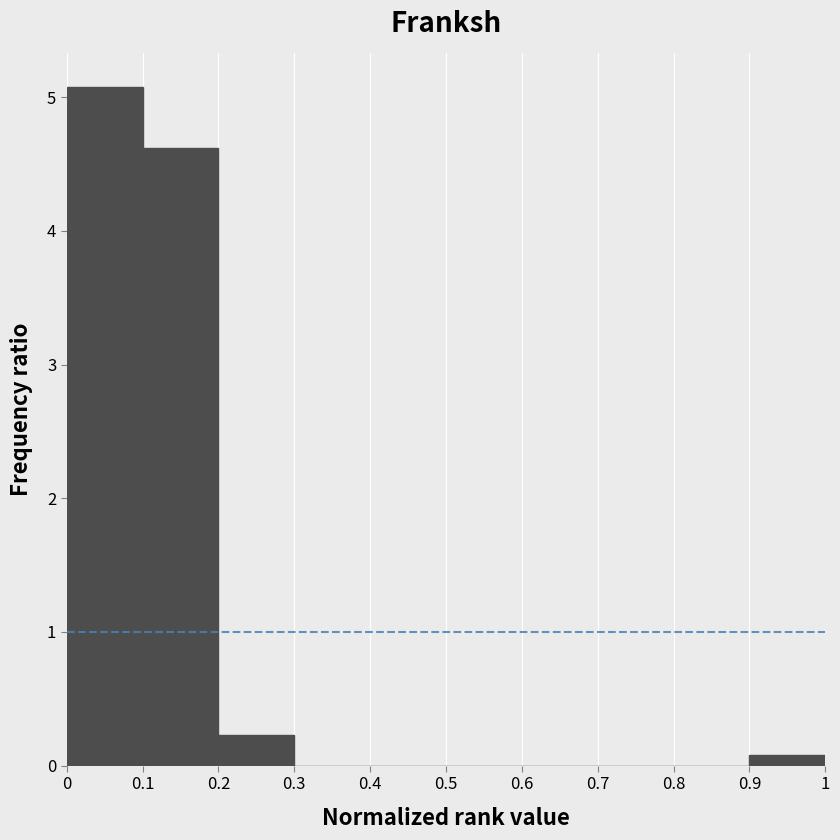

Reading left to right, transcribe this chart: for each bar, give the range it covers on the x-axis and its height. The values are not printed on the chart, so give them approximately, as read against the axis.

0 to 0.1: 5.1
0.1 to 0.2: 4.6
0.2 to 0.3: 0.2
0.3 to 0.4: 0
0.4 to 0.5: 0
0.5 to 0.6: 0
0.6 to 0.7: 0
0.7 to 0.8: 0
0.8 to 0.9: 0
0.9 to 1: under 0.1